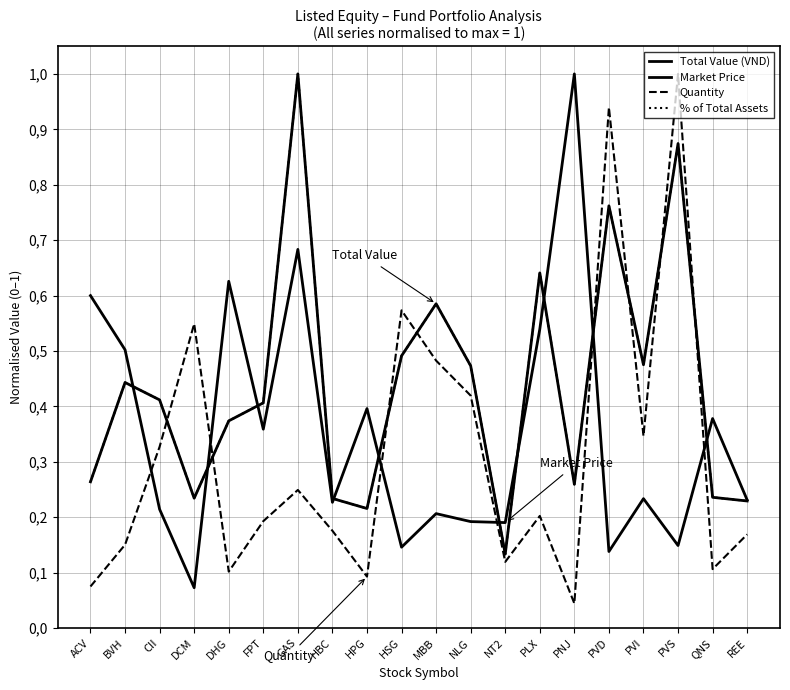

Which series has the largest total across all categories?

Total Value (VND)